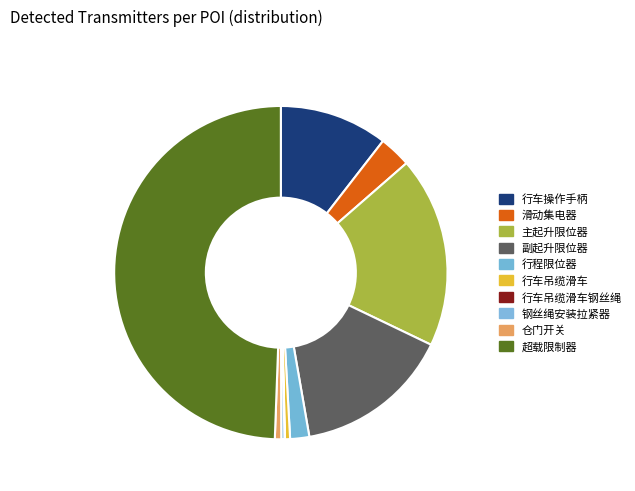

How many segments does this pie chart have?

10